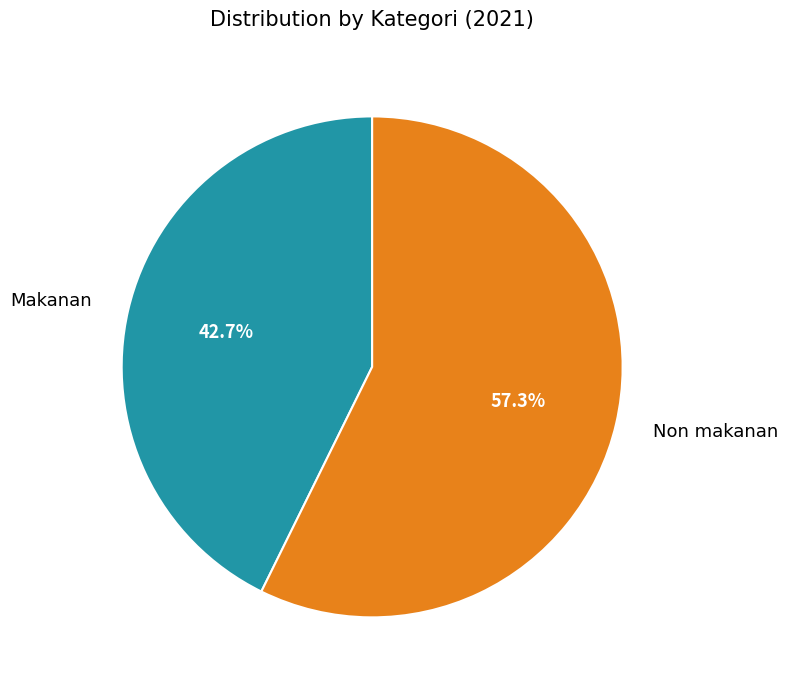

To the nearest percent, what portion does Non makanan represent?

57%